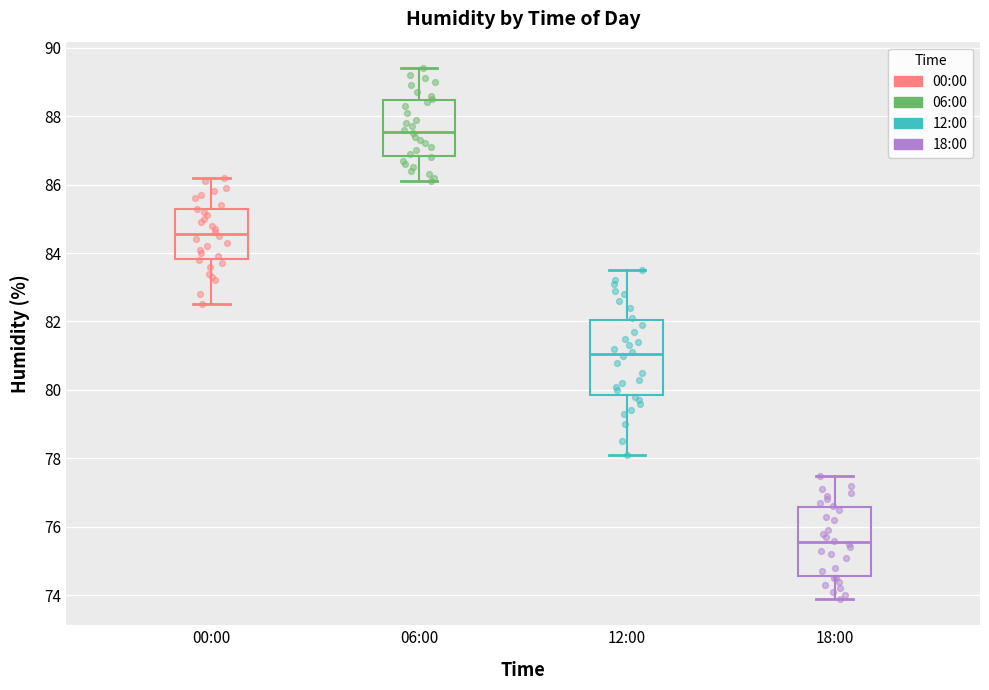

Which box has the lowest median line?

18:00